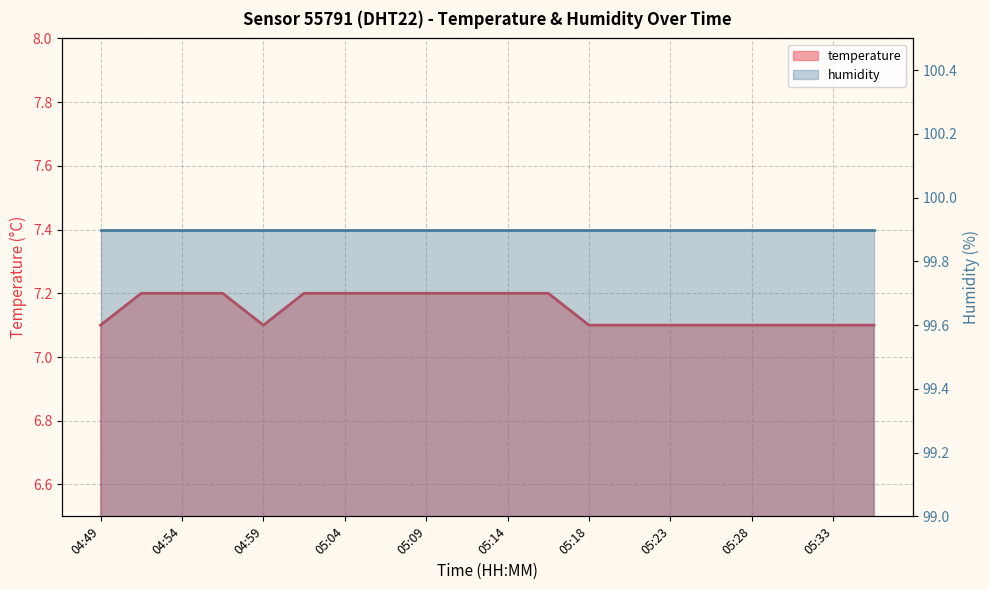

How many interior local valleys (lower than both neighbors) does the data have?

1